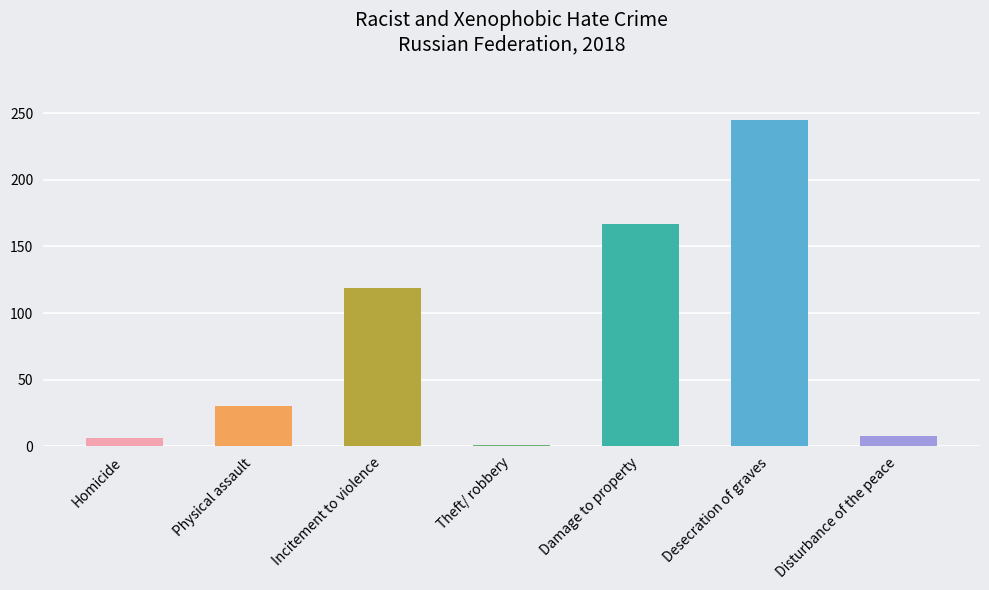

Where is the data nearest to the value 123?

Incitement to violence